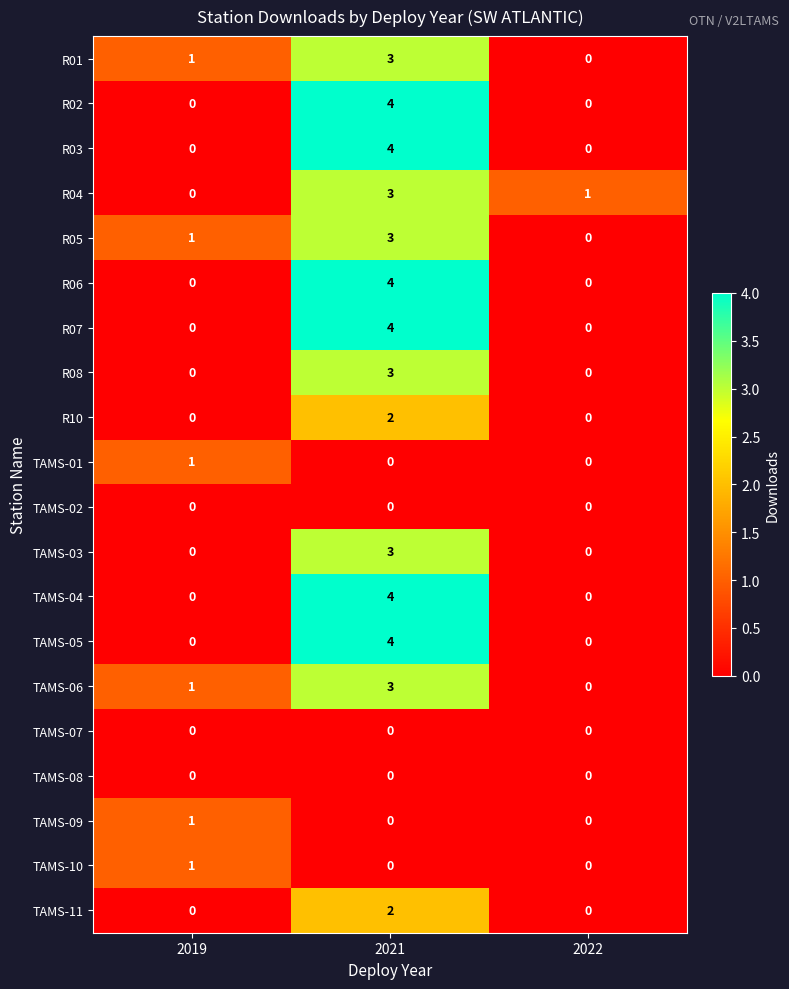

How many categories are shown in the chart?

3